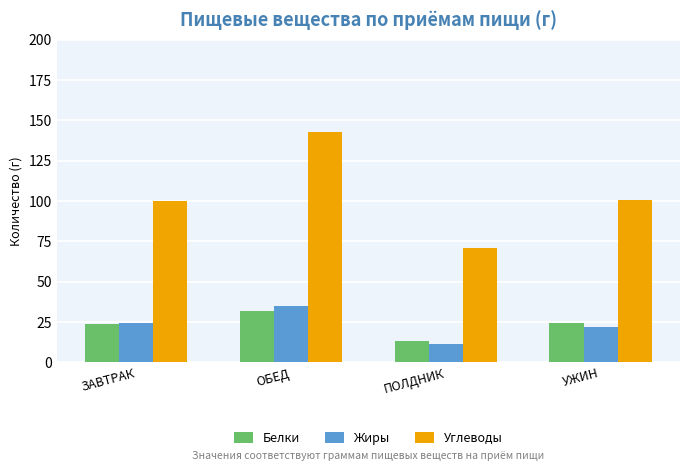

Which series has the largest total across all categories?

Углеводы